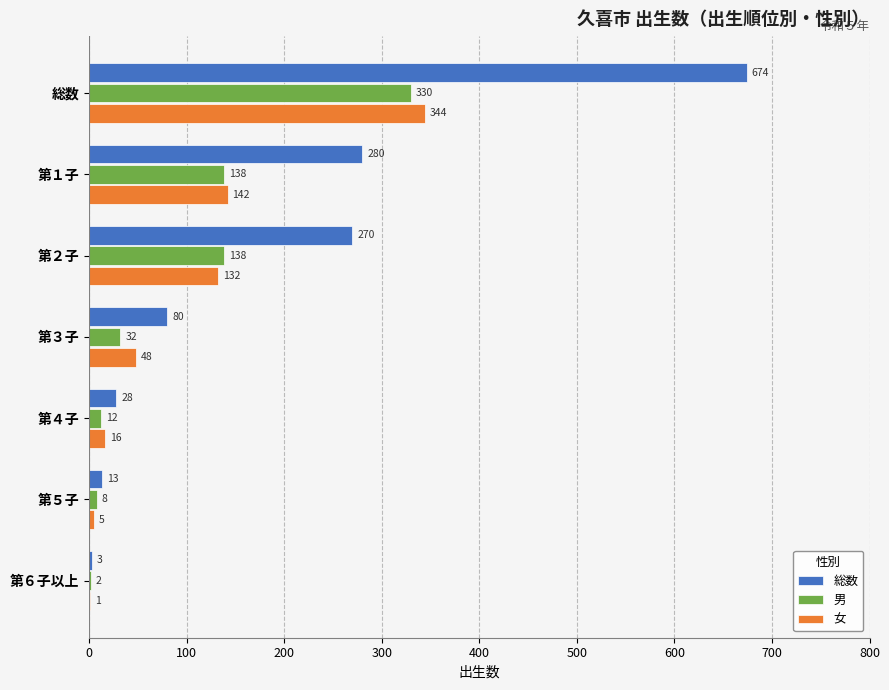

How many data points does each series have?

7